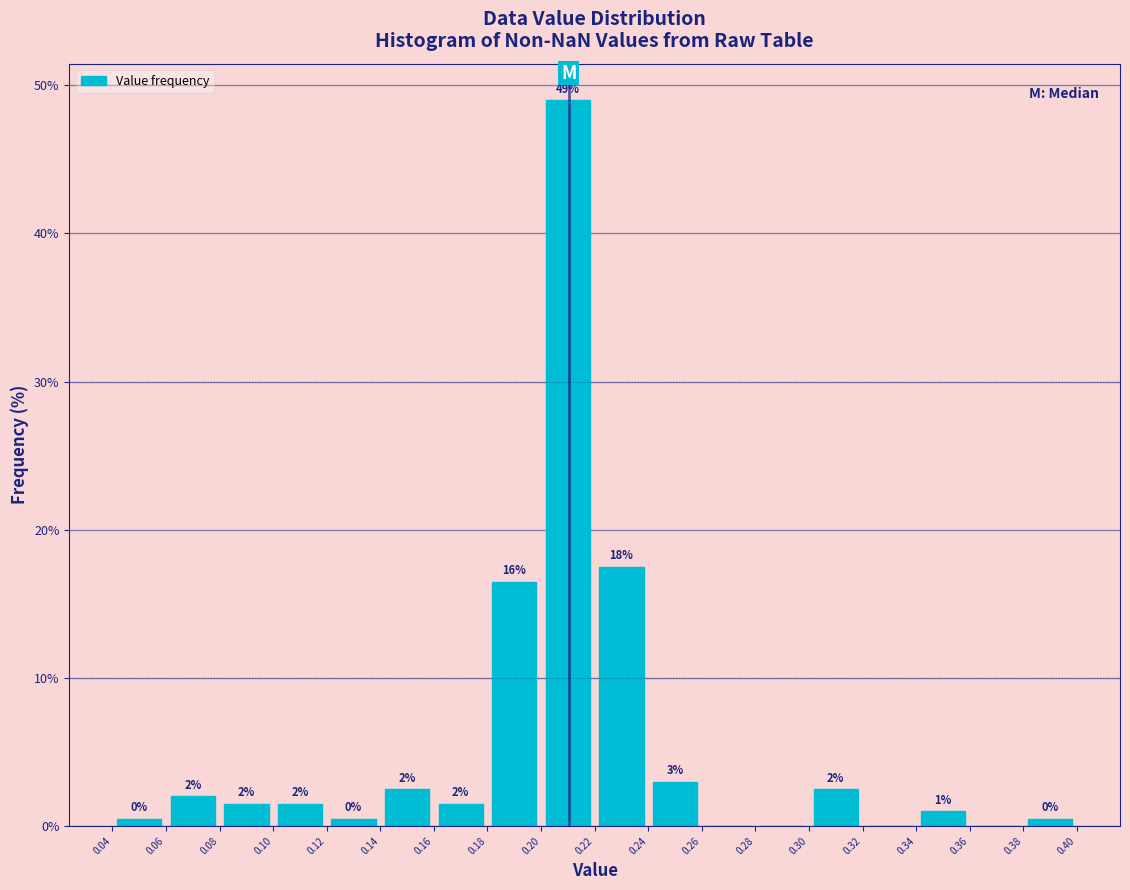

Which range on the x-axis has the tallest bar?

0.20 to 0.22